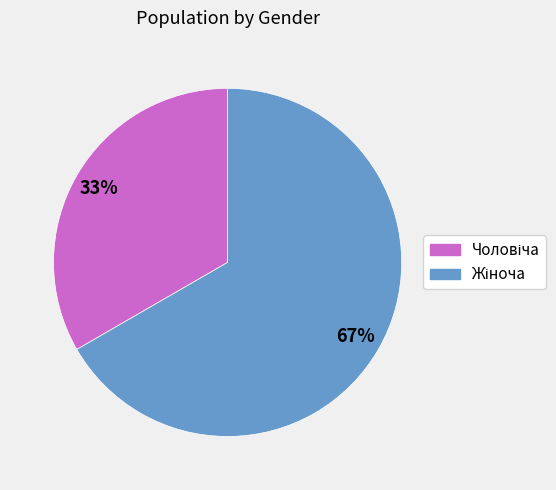

Count the number of slices in the pie.

2